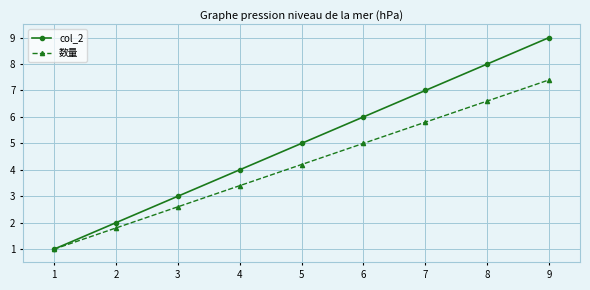

What is the average value of the 数量 series?

4.2